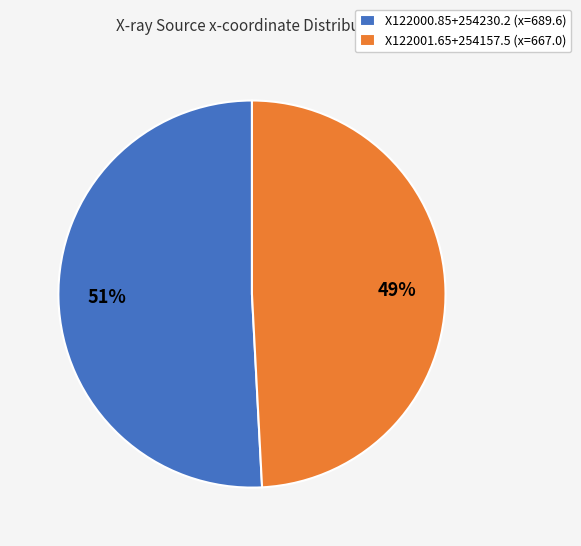

Is it true that X122001.65+254157.5 is 38% of the pie?

False